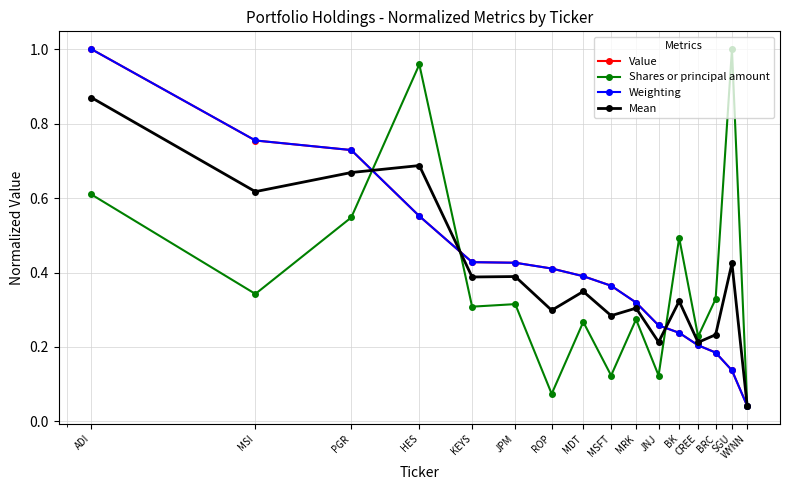

What is the sum of all Mean values?

6.3